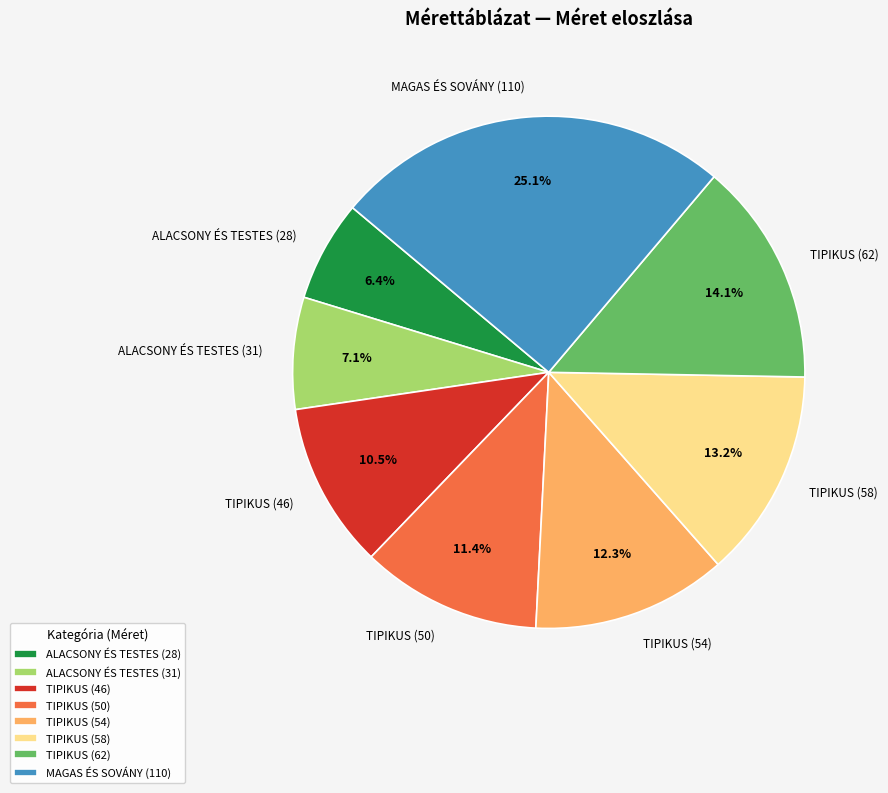

True or false: TIPIKUS (58) accounts for 13% of the total.

True